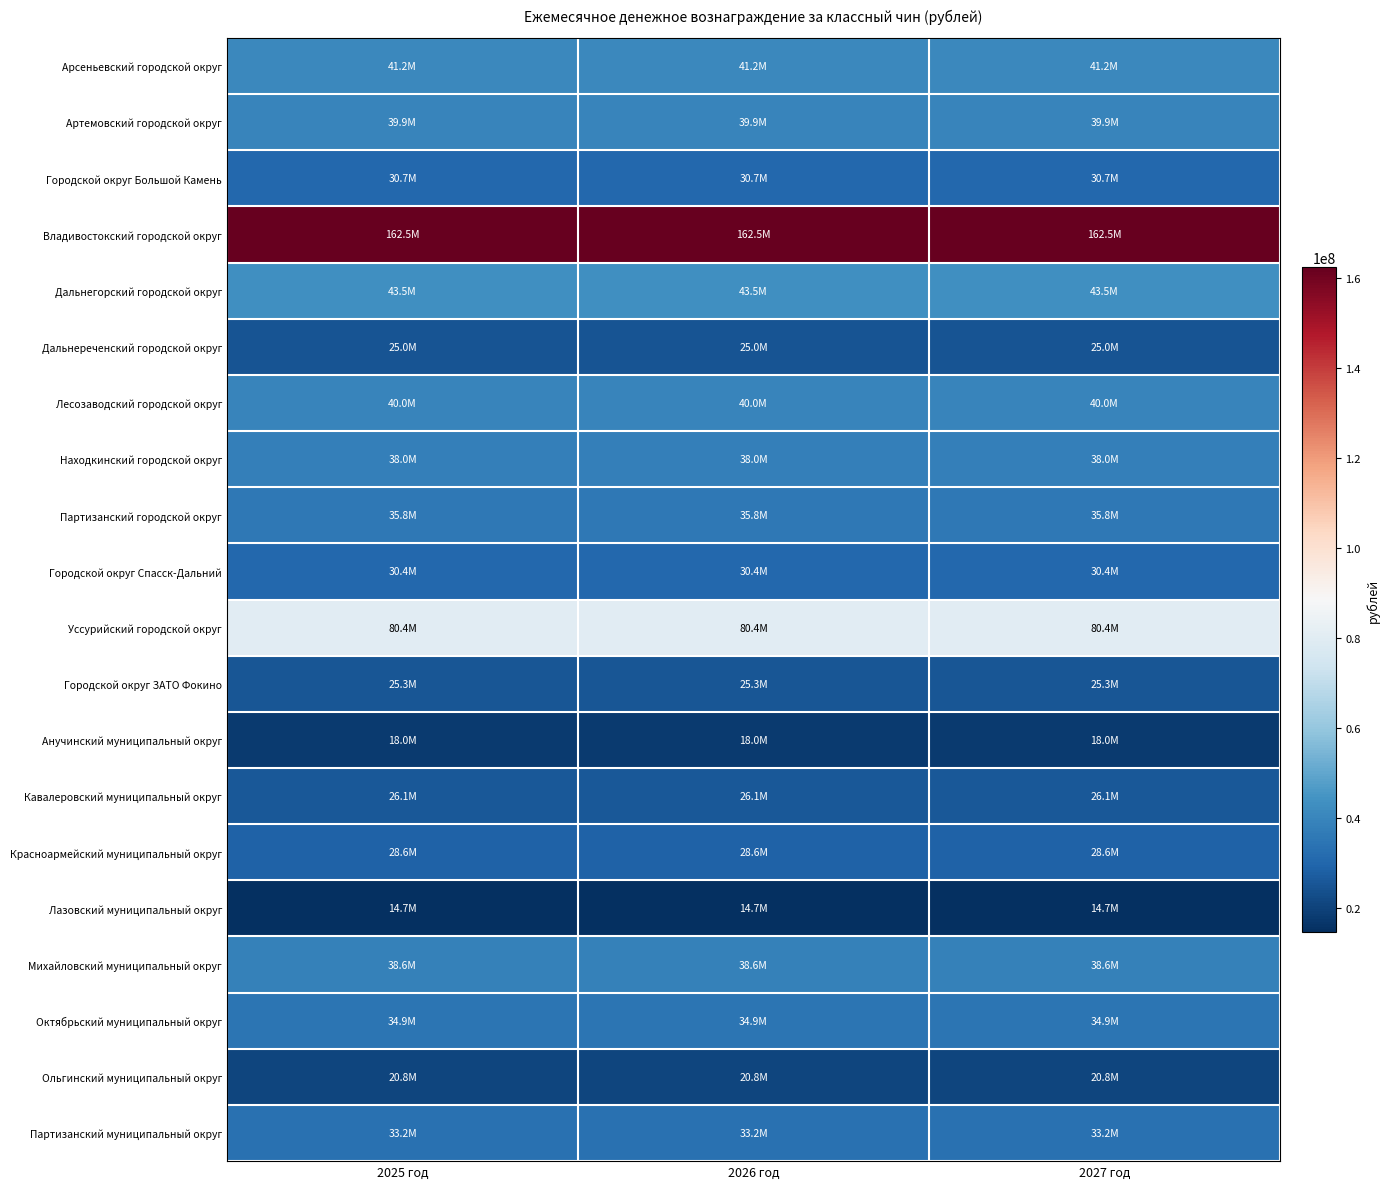

Reading left to right, transcribe all the data shown in this chart.

Арсеньевский городской округ: 2025 год=41184000	2026 год=41184000	2027 год=41184000
Артемовский городской округ: 2025 год=39897000	2026 год=39897000	2027 год=39897000
Городской округ Большой Камень: 2025 год=30654000	2026 год=30654000	2027 год=30654000
Владивостокский городской округ: 2025 год=162507460	2026 год=162507460	2027 год=162507460
Дальнегорский городской округ: 2025 год=43524000	2026 год=43524000	2027 год=43524000
Дальнереченский городской округ: 2025 год=25038000	2026 год=25038000	2027 год=25038000
Лесозаводский городской округ: 2025 год=40014000	2026 год=40014000	2027 год=40014000
Находкинский городской округ: 2025 год=38025000	2026 год=38025000	2027 год=38025000
Партизанский городской округ: 2025 год=35802000	2026 год=35802000	2027 год=35802000
Городской округ Спасск-Дальний: 2025 год=30420000	2026 год=30420000	2027 год=30420000
Уссурийский городской округ: 2025 год=80379000	2026 год=80379000	2027 год=80379000
Городской округ ЗАТО Фокино: 2025 год=25272000	2026 год=25272000	2027 год=25272000
Анучинский муниципальный округ: 2025 год=18018000	2026 год=18018000	2027 год=18018000
Кавалеровский муниципальный округ: 2025 год=26114400	2026 год=26114400	2027 год=26114400
Красноармейский муниципальный округ: 2025 год=28641600	2026 год=28641600	2027 год=28641600
Лазовский муниципальный округ: 2025 год=14742000	2026 год=14742000	2027 год=14742000
Михайловский муниципальный округ: 2025 год=38610000	2026 год=38610000	2027 год=38610000
Октябрьский муниципальный округ: 2025 год=34866000	2026 год=34866000	2027 год=34866000
Ольгинский муниципальный округ: 2025 год=20779200	2026 год=20779200	2027 год=20779200
Партизанский муниципальный округ: 2025 год=33228000	2026 год=33228000	2027 год=33228000